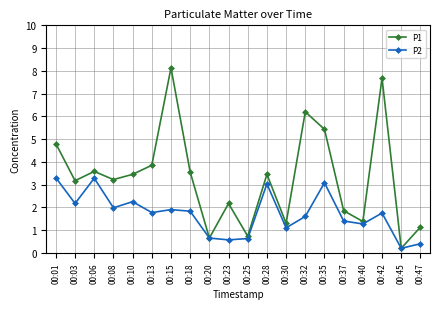

Which category has the lowest value across all series?

00:45